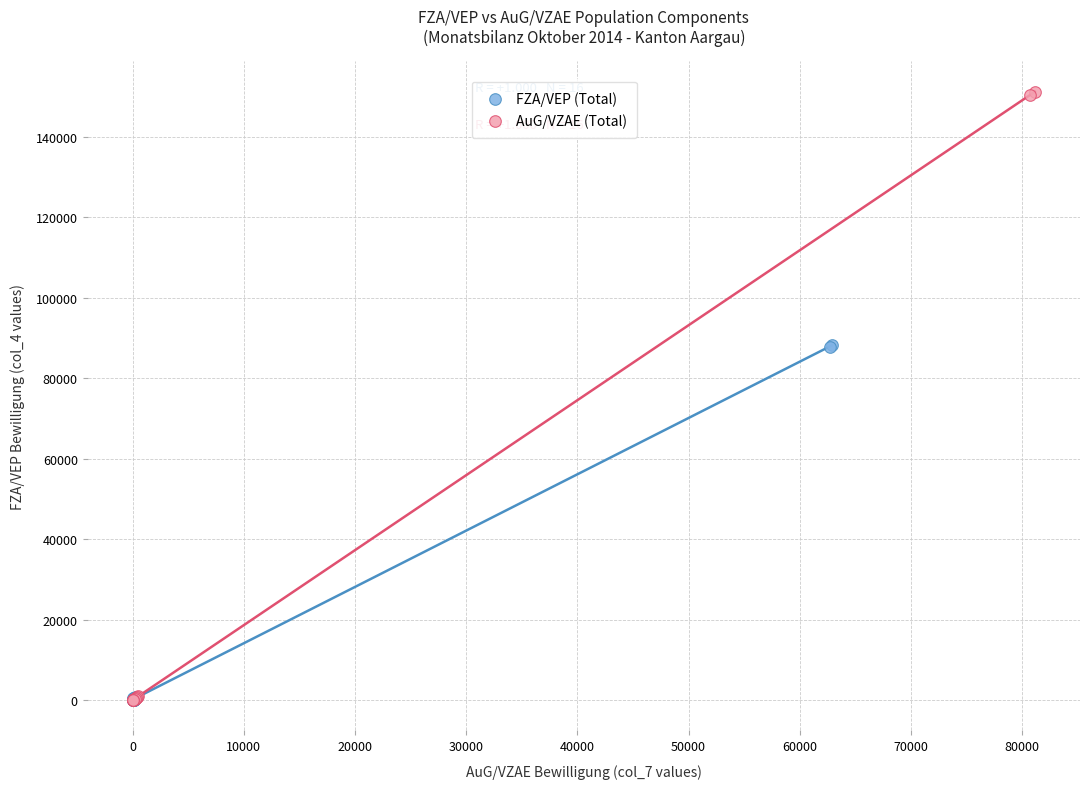

Which series reaches the maximum Y coordinate?

AuG/VZAE (Total)